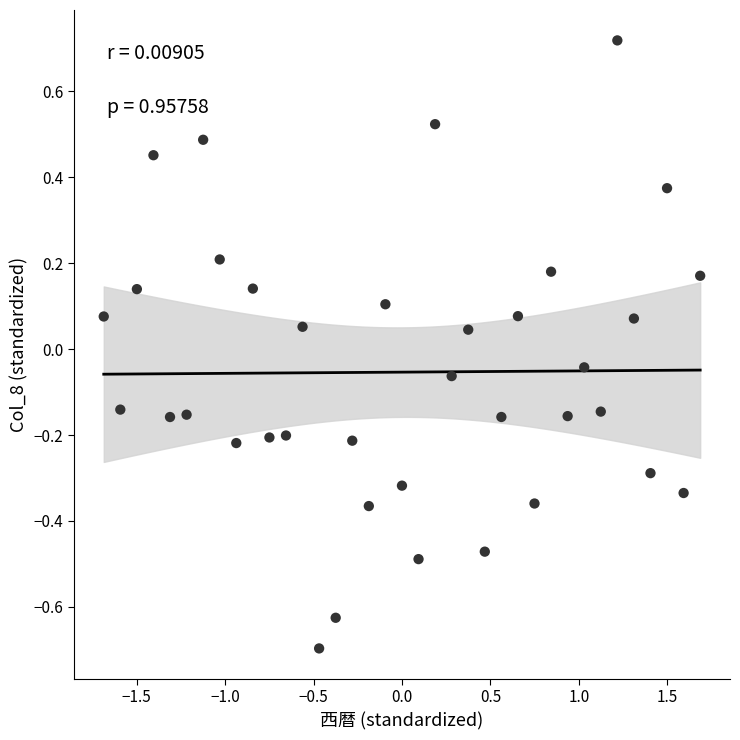

What is the range of Y values (max minus min)?

1.4